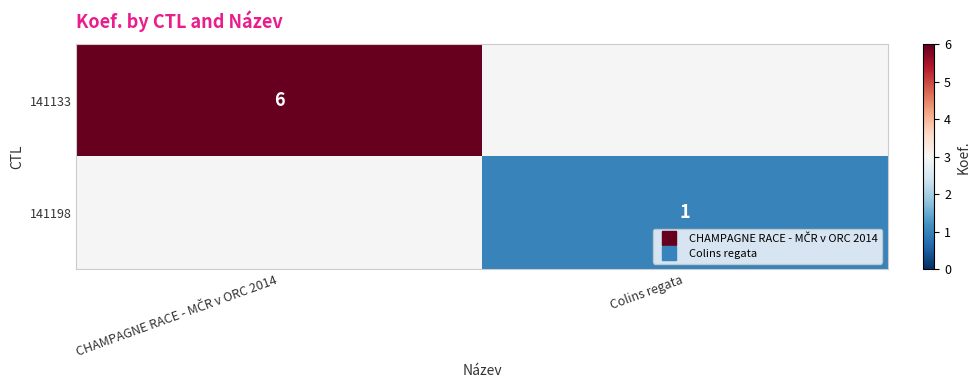

List the labels in order of 141133 value, largest first.

CHAMPAGNE RACE - MČR v ORC 2014, Colins regata